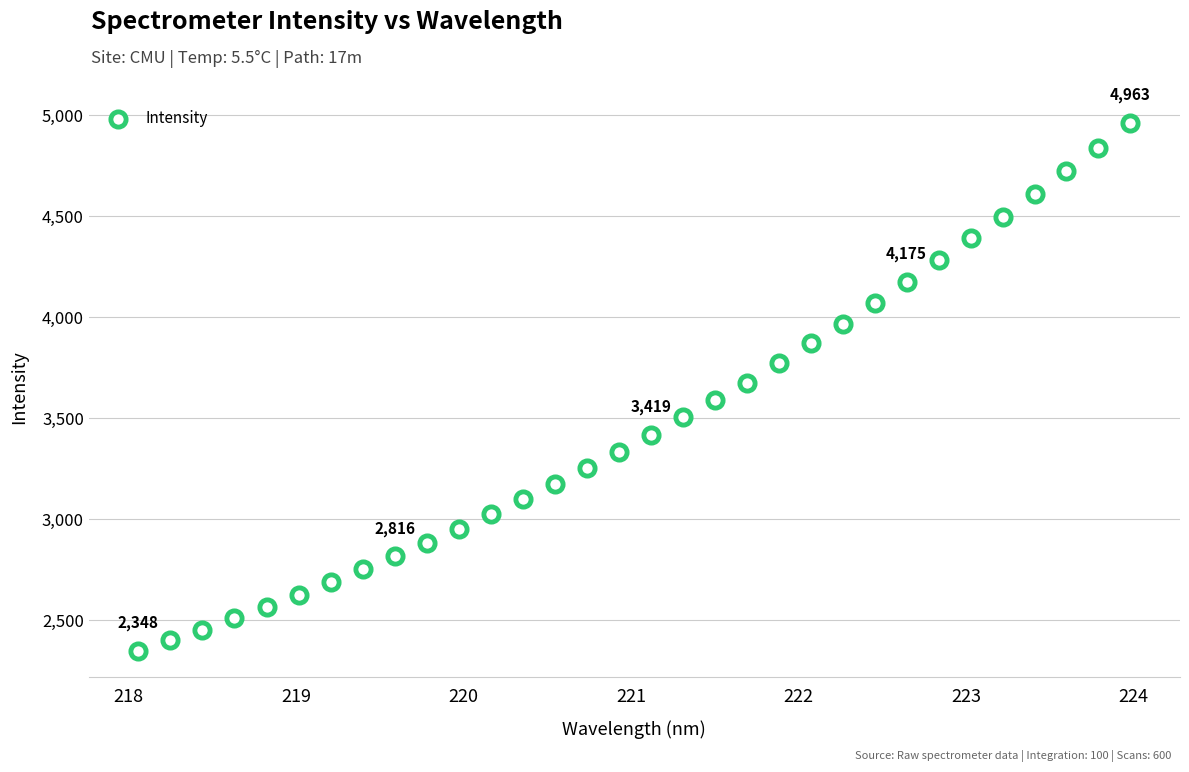

What is the range of X values (max minus min)?

5.9